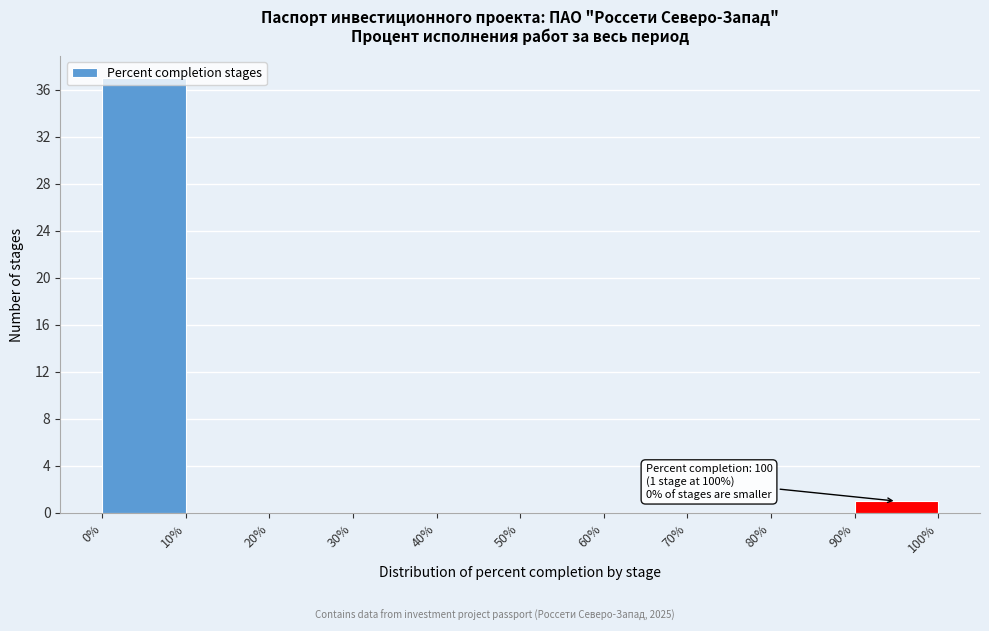

Which range on the x-axis has the tallest bar?

0% to 10%